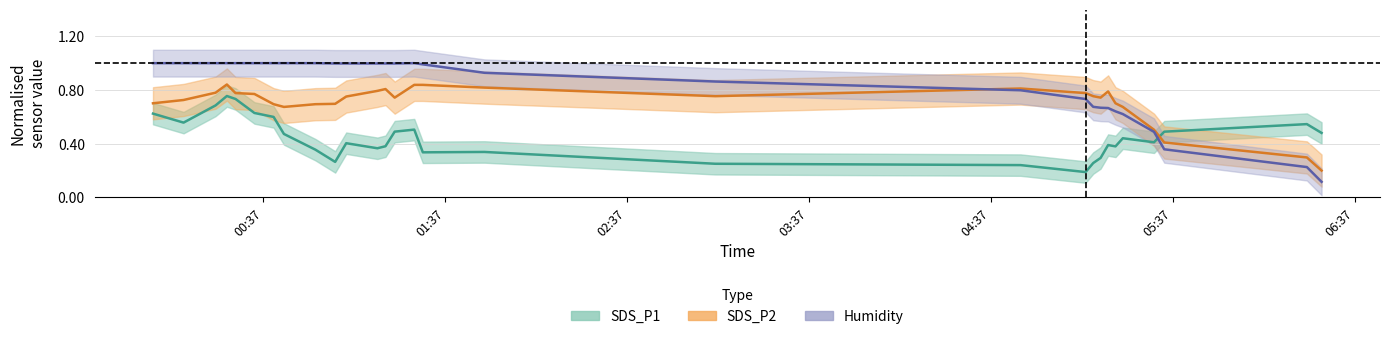

What is the difference between the second highest and second lowest values in the SDS_P1 series?

0.5